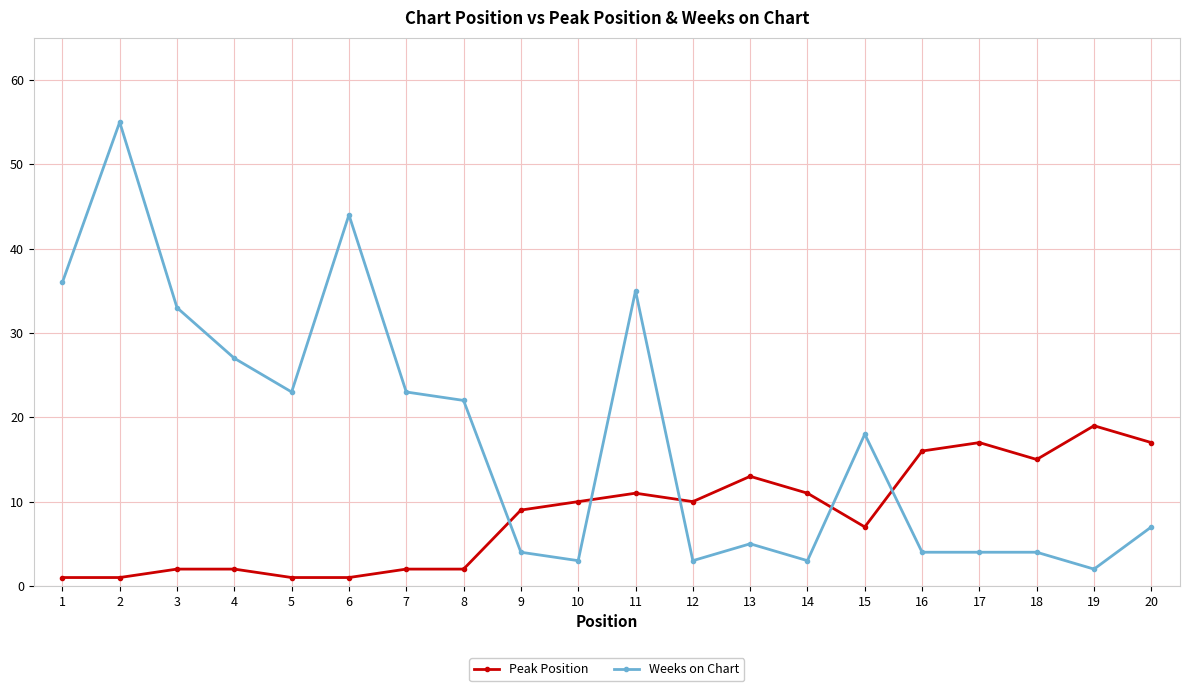

Which series has the largest range (max minus min)?

Weeks on Chart